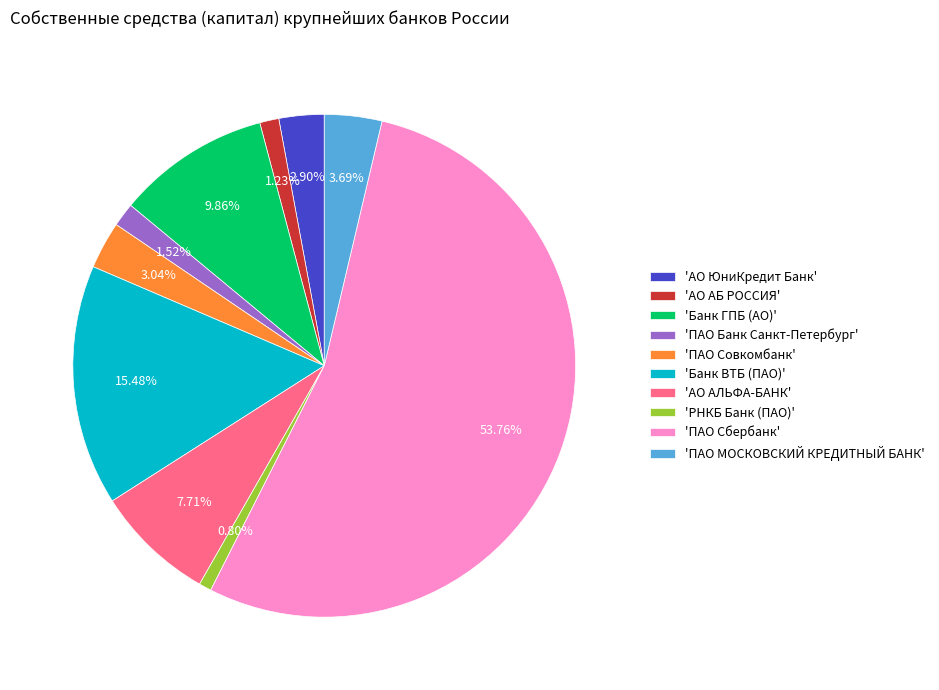

Approximately how many times larger is the value at 'АО АЛЬФА-БАНК' compared to 'РНКБ Банк (ПАО)'?

9.6